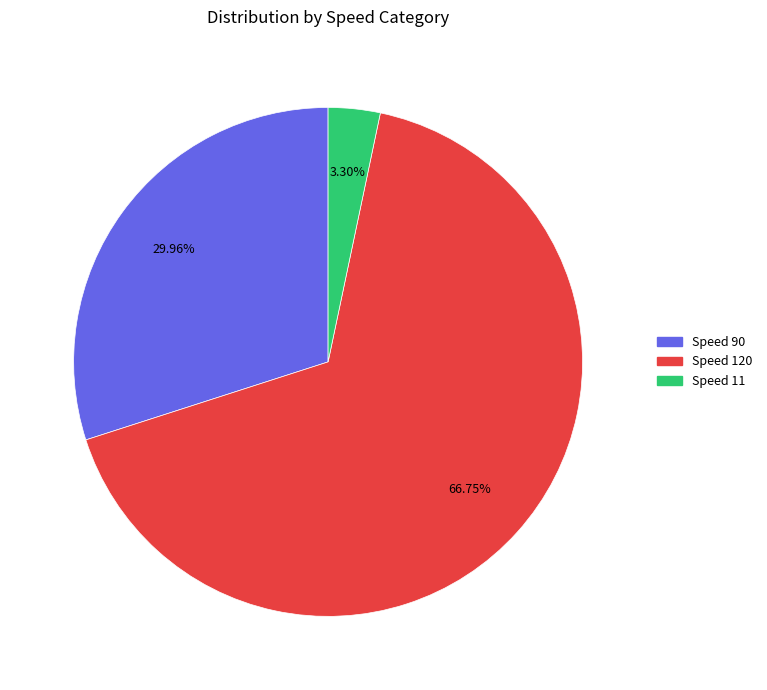

Is there any slice that represents more than half of the pie?

Yes